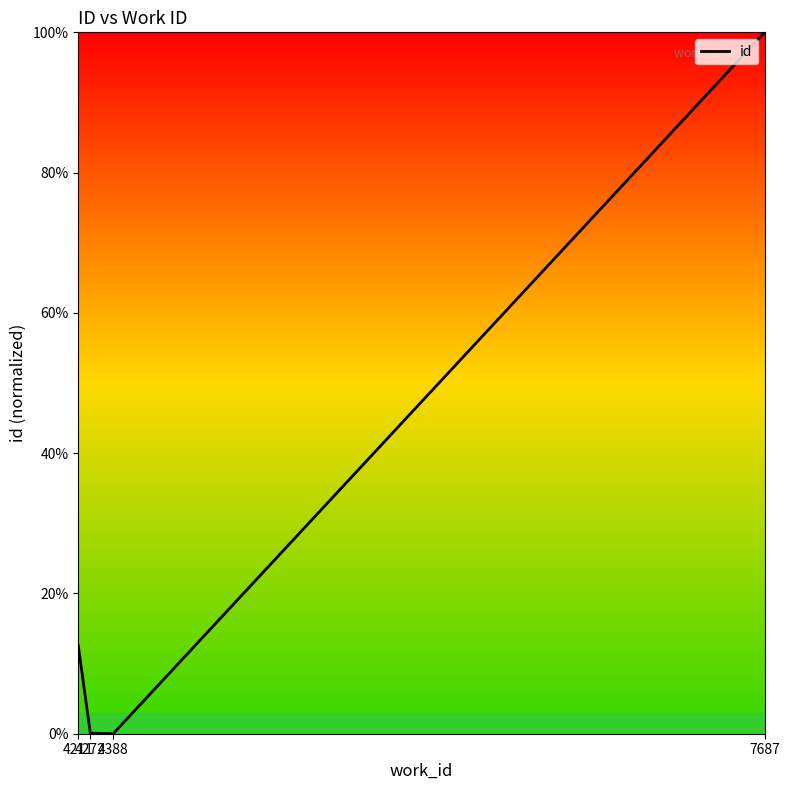

How many interior local valleys (lower than both neighbors) does the data have?

1